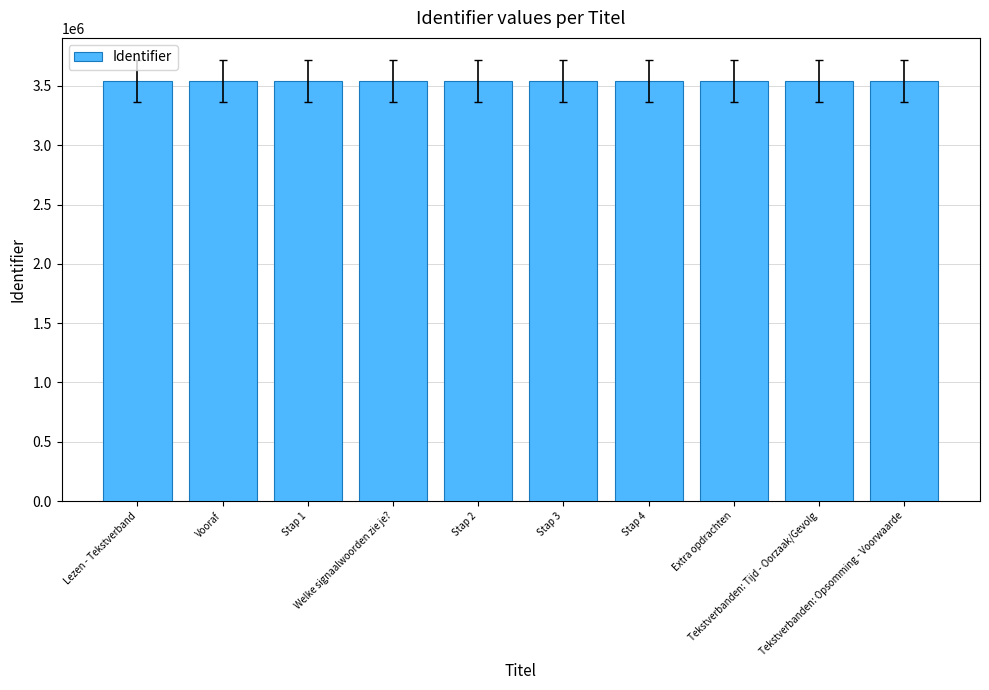

What is the sum of the values at Tekstverbanden: Opsomming - Voorwaarde and Tekstverbanden: Tijd - Oorzaak/Gevolg?

7084897